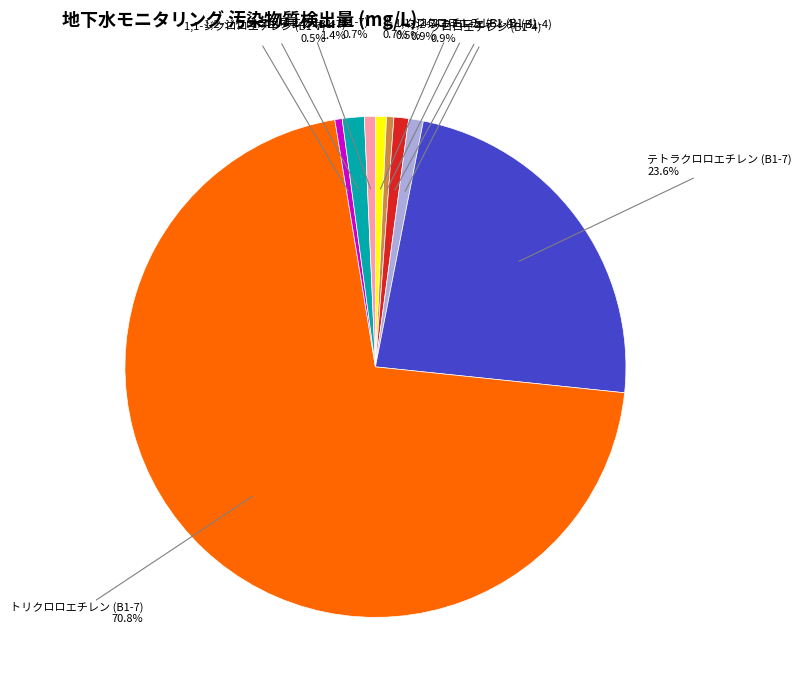

How much of the chart is everything except 1,1-ジクロロエチレン (B1-4)?

99.5%